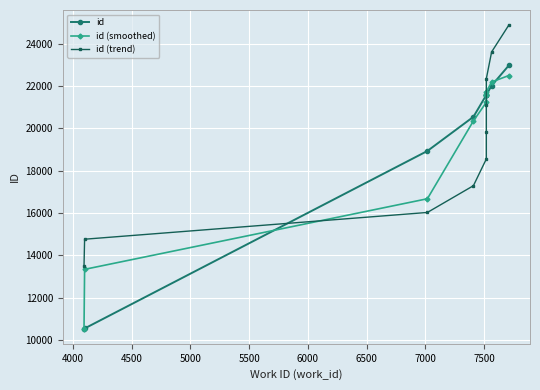

What value does the id series have at 4000?

10552.0